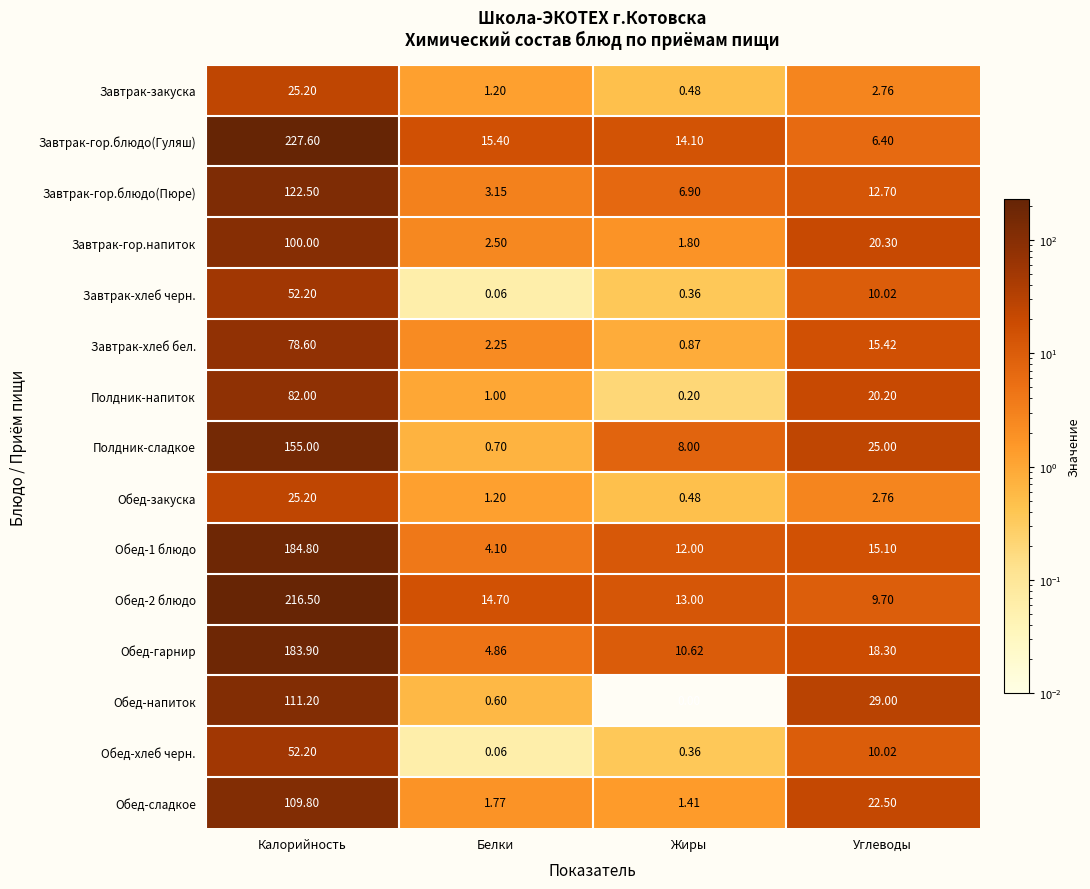

How many series are shown in this chart?

15